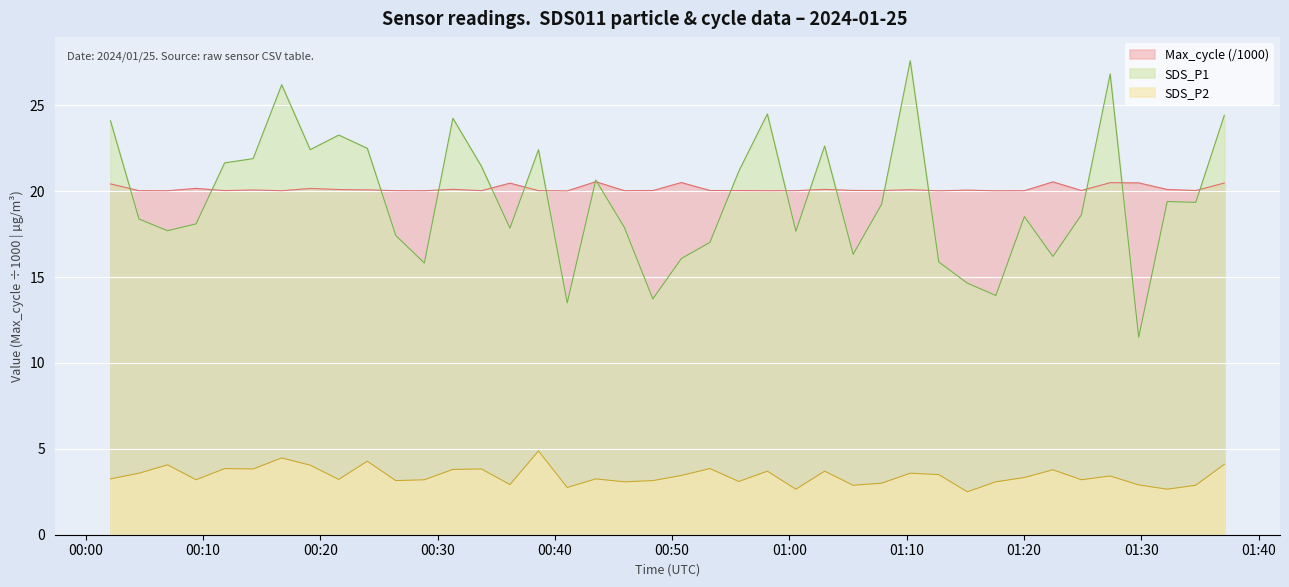

True or false: SDS_P2 and Max_cycle intersect in this chart.

False